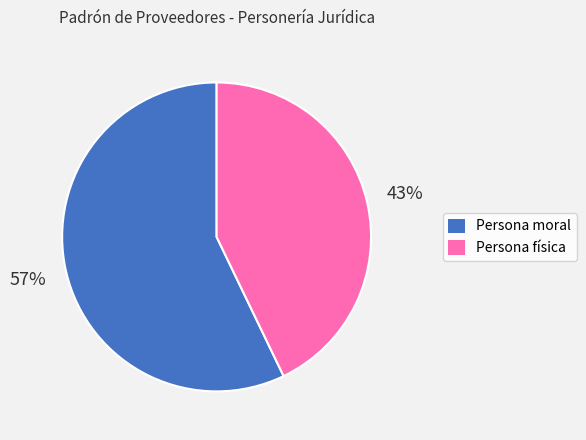

Is it true that Persona moral is 50% of the pie?

False